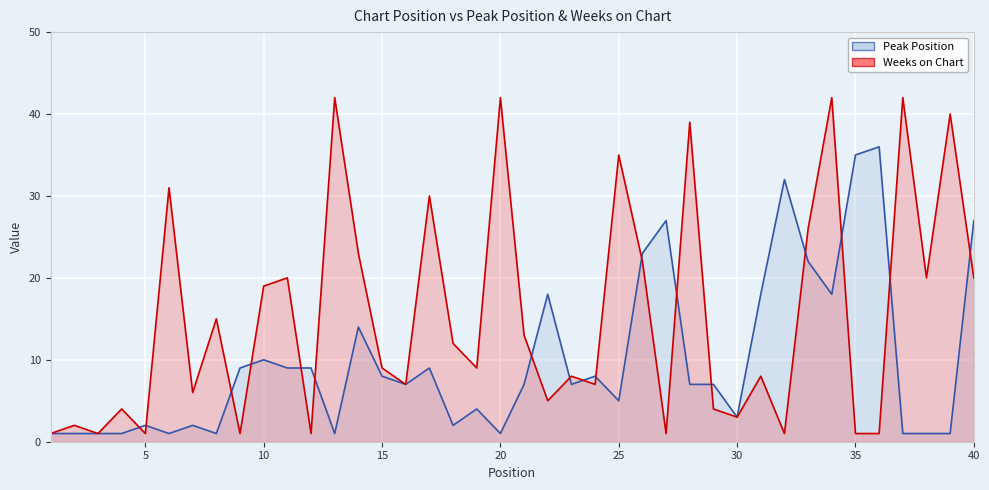

What is the difference between the maximum and minimum values in the Weeks on Chart series?

41